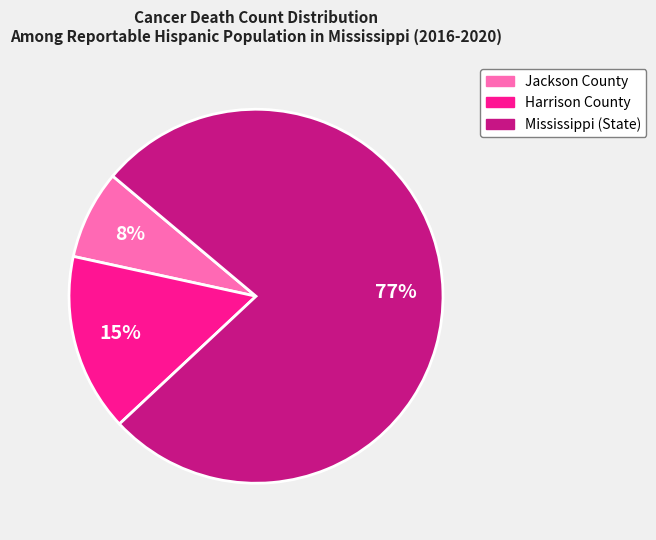

The Jackson County slice represents 8% of the pie. True or false?

True